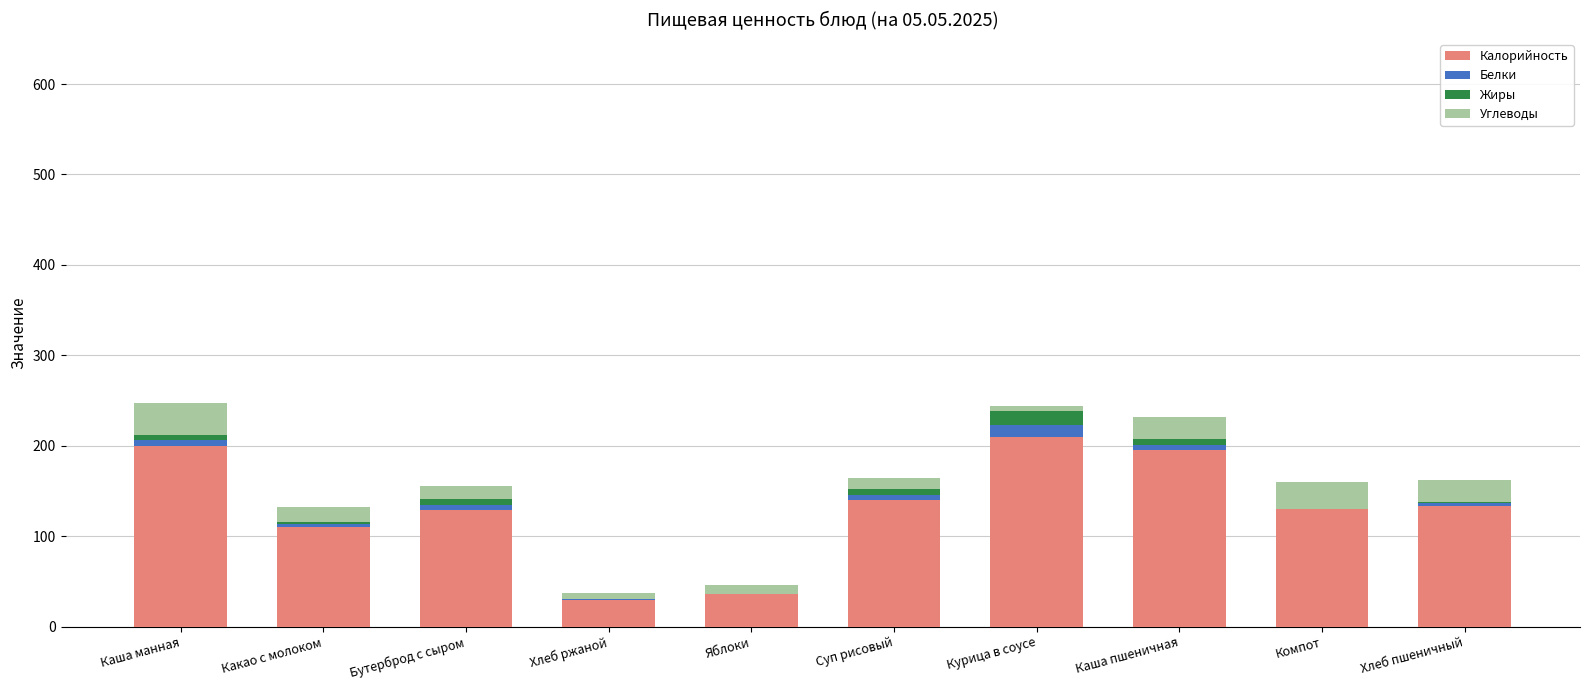

What are all the series names shown in the legend?

Калорийность, Белки, Жиры, Углеводы